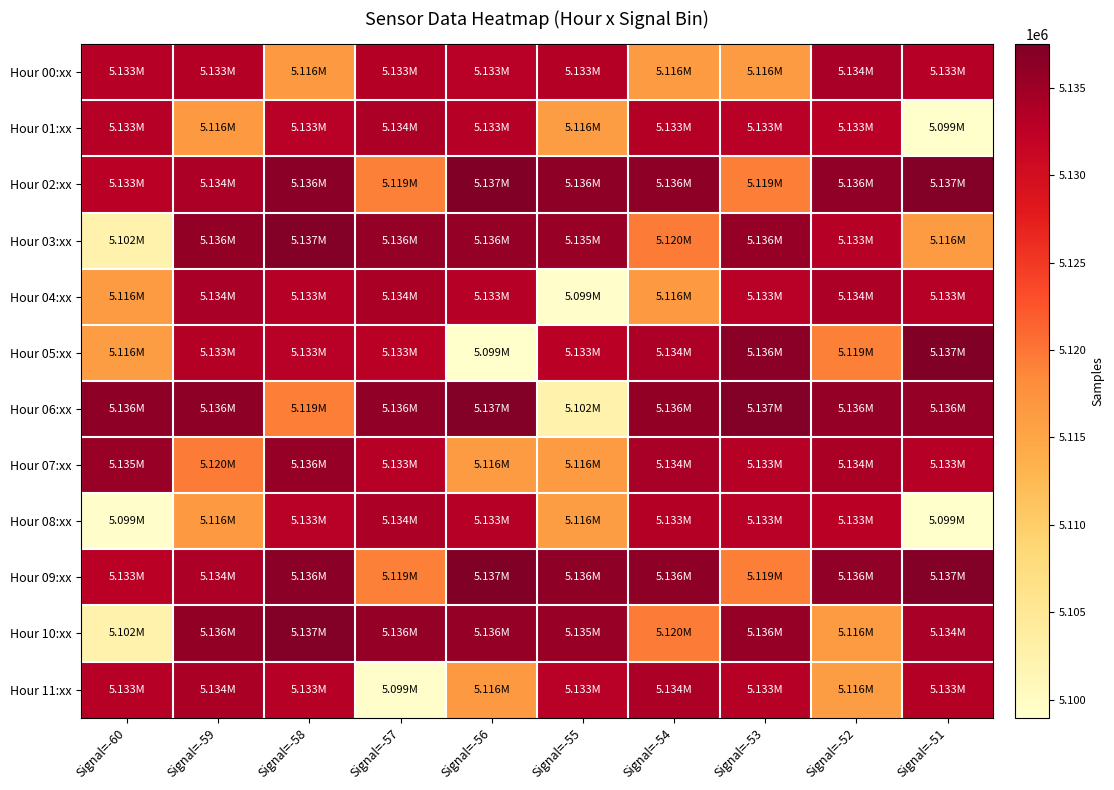

Which series has the largest total across all categories?

Hour 02:xx